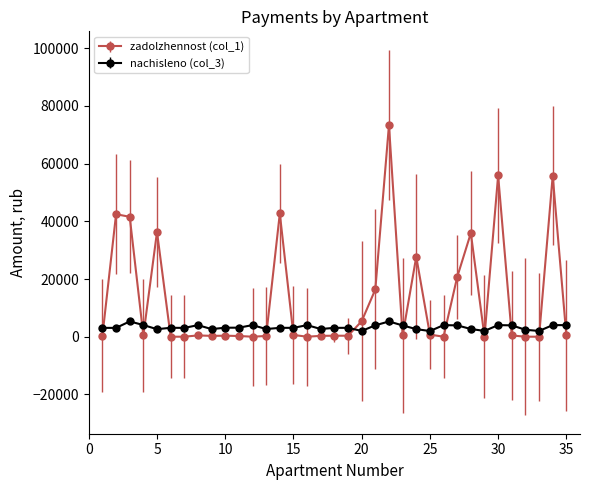

True or false: zadolzhennost (col_1) has more than 2 points higher than both neighbors.

True